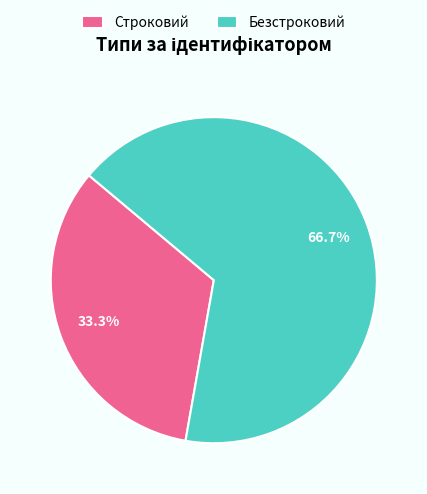

To the nearest percent, what portion does Строковий represent?

33%